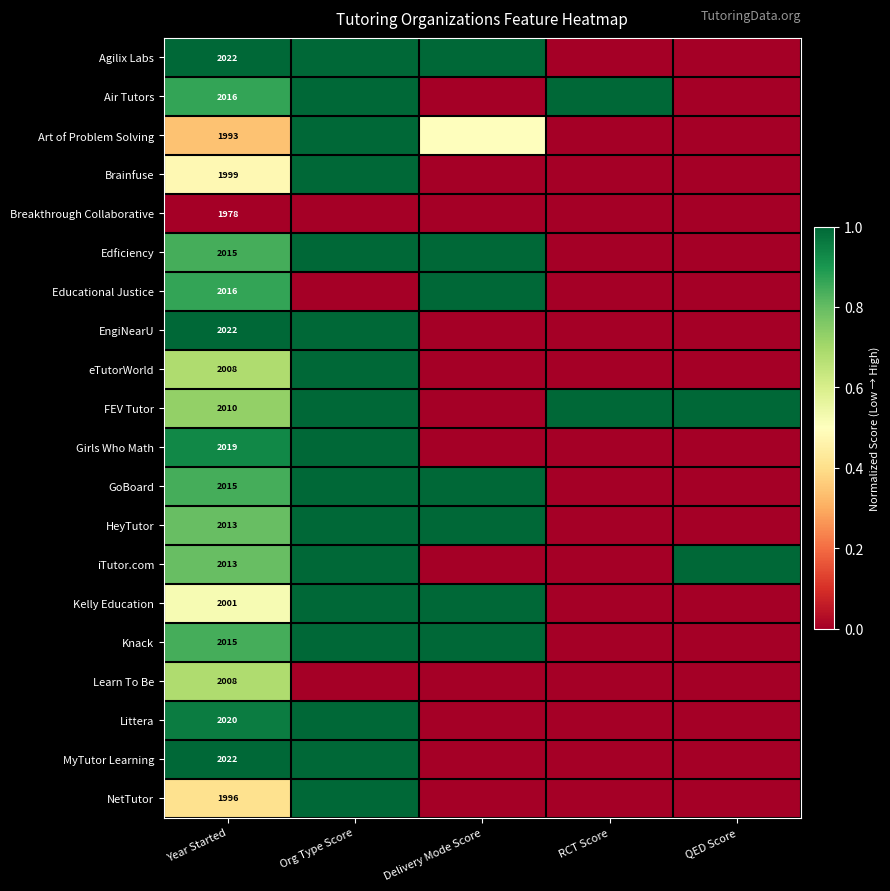

At which label is Littera closest to 0?

Delivery Mode Score